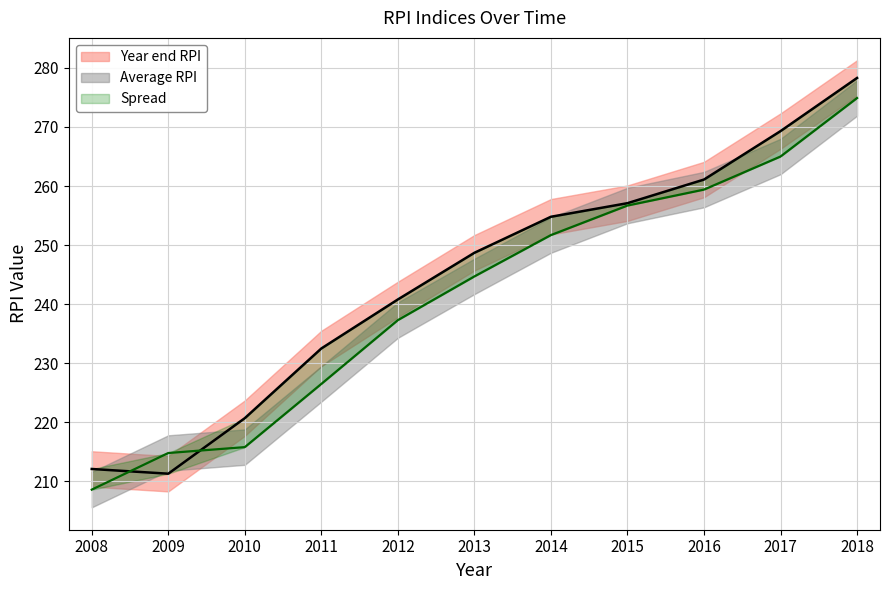

How many data points in Year end RPI are less than 248?

5